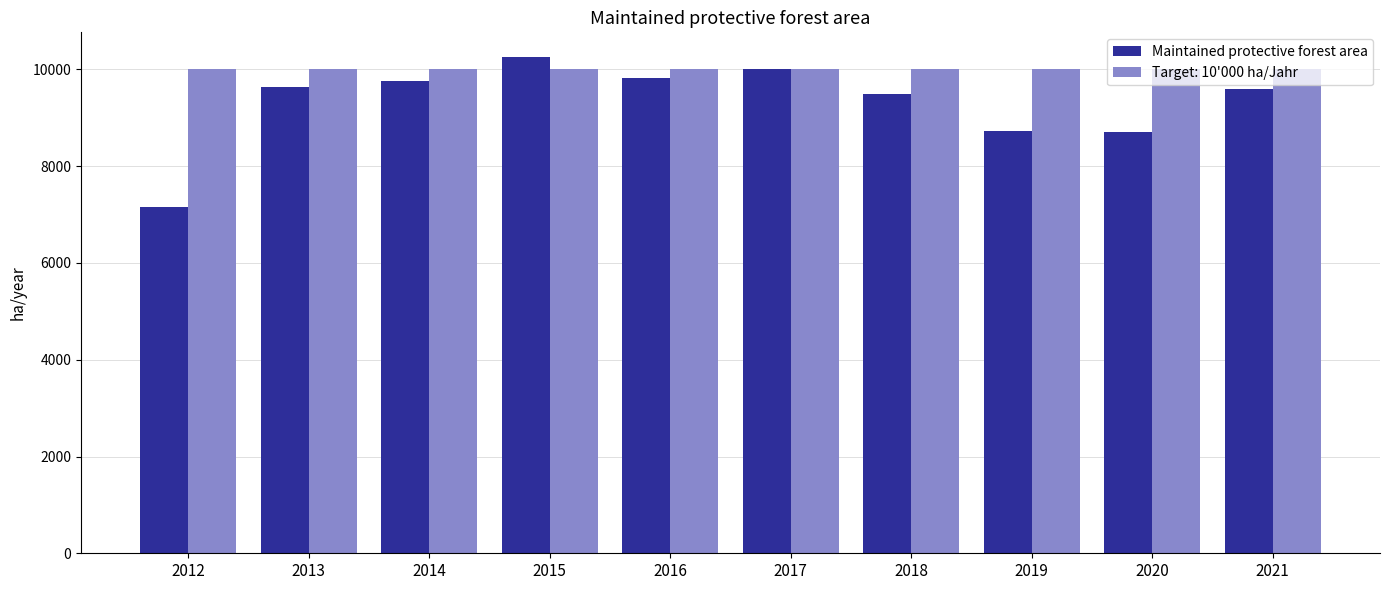

Which label corresponds to the smallest value in the chart?

2012